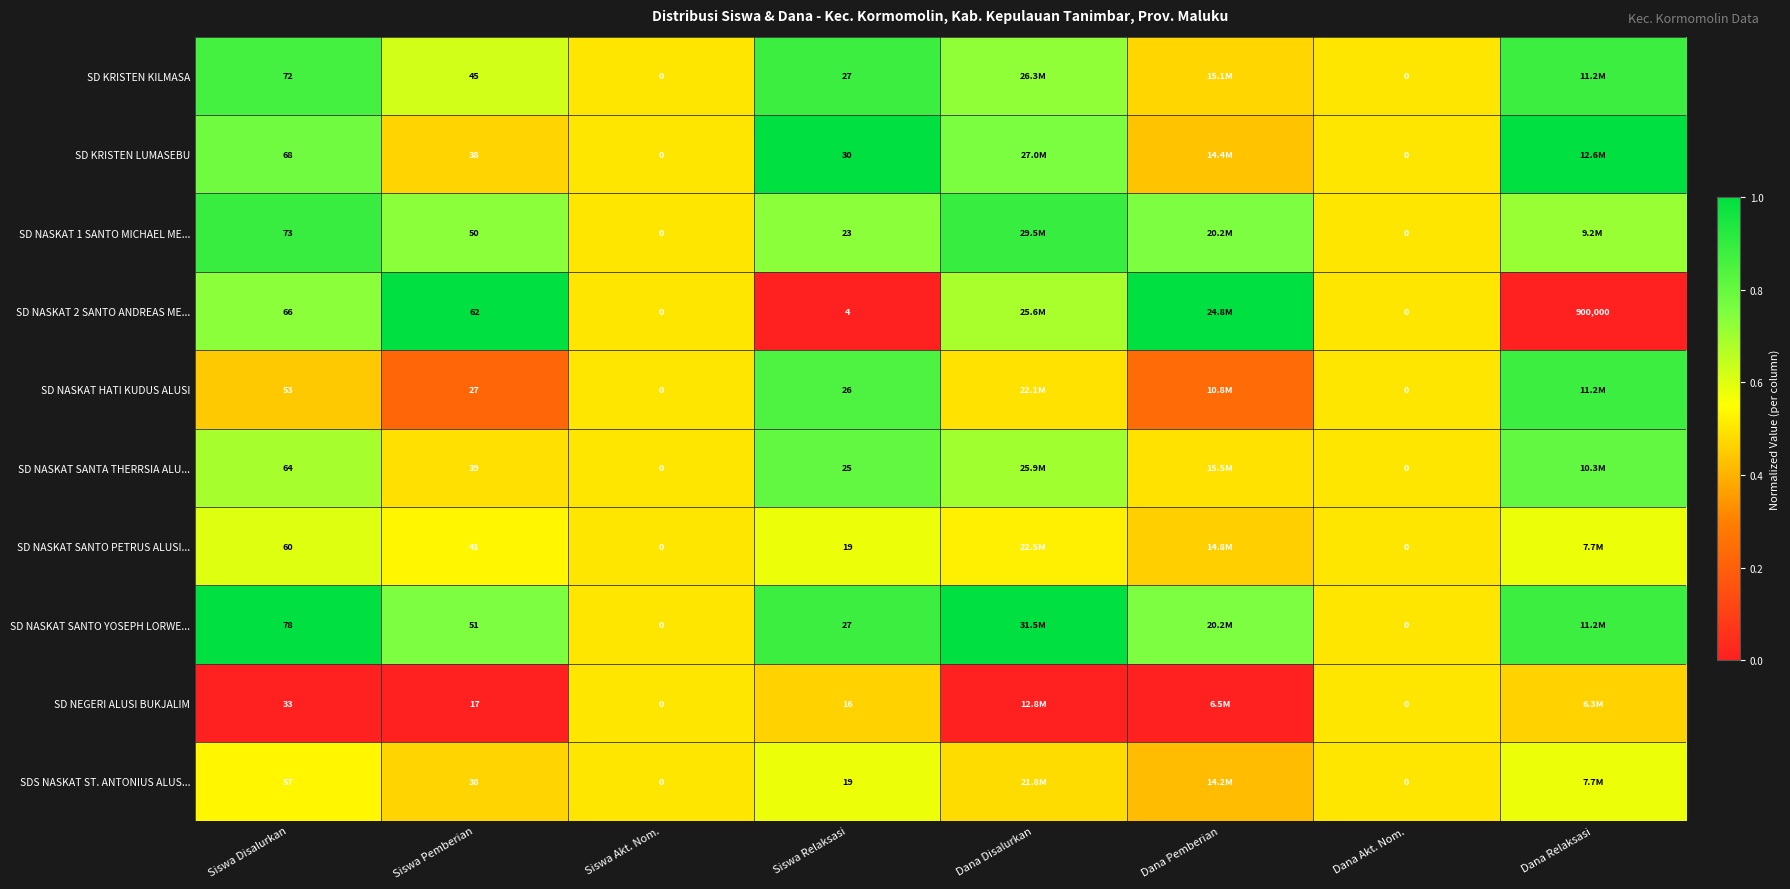

Which series changed the most between Siswa Akt. Nom. and Dana Akt. Nom.?

SD KRISTEN KILMASA